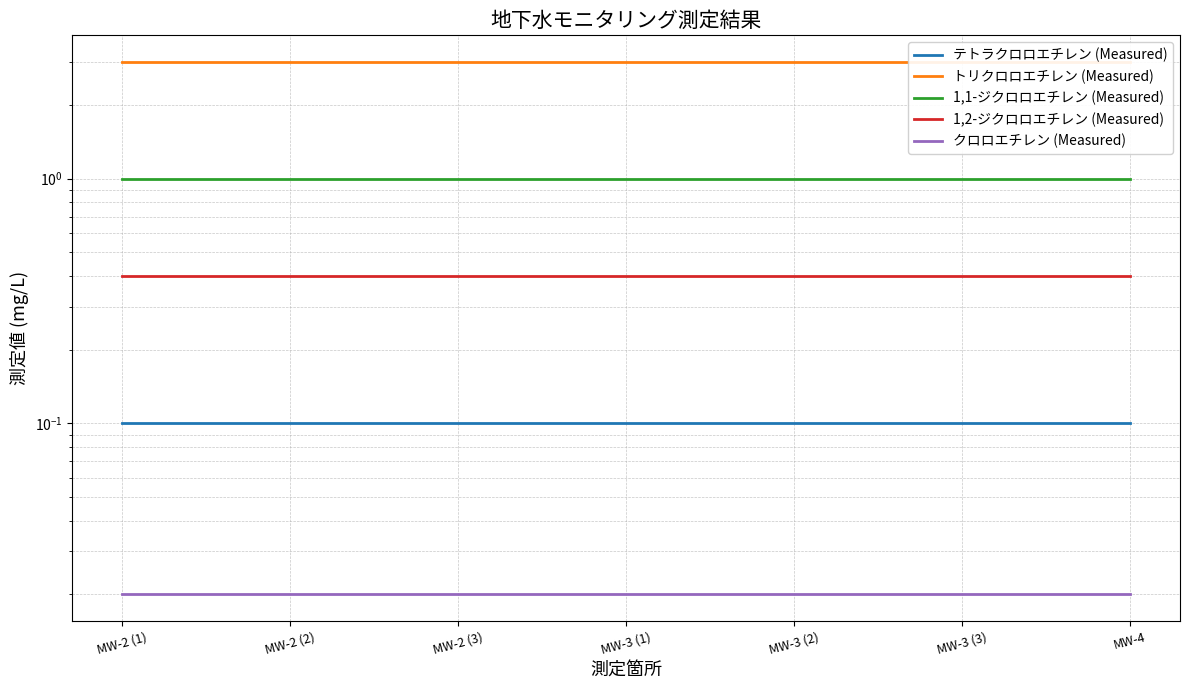

Which label corresponds to the smallest value in the chart?

MW-2 (1)